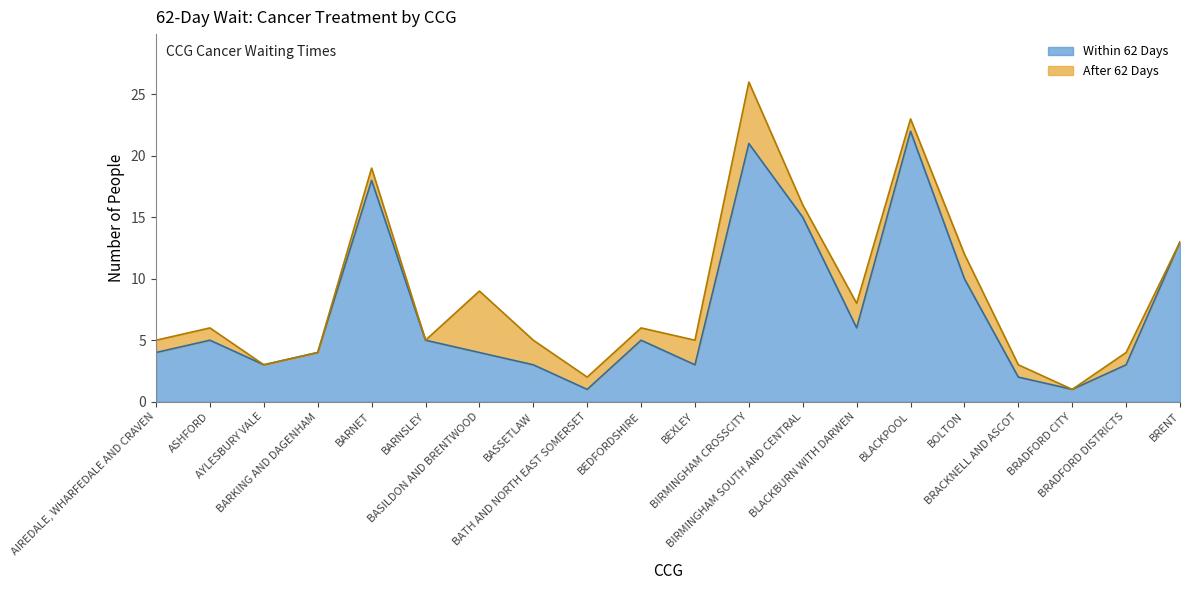

List the labels in order of value, smallest first.

BATH AND NORTH EAST SOMERSET, BRADFORD CITY, BRACKNELL AND ASCOT, AYLESBURY VALE, BASSETLAW, BEXLEY, BRADFORD DISTRICTS, AIREDALE, WHARFEDALE AND CRAVEN, BARKING AND DAGENHAM, BASILDON AND BRENTWOOD, ASHFORD, BARNSLEY, BEDFORDSHIRE, BLACKBURN WITH DARWEN, BOLTON, BRENT, BIRMINGHAM SOUTH AND CENTRAL, BARNET, BIRMINGHAM CROSSCITY, BLACKPOOL